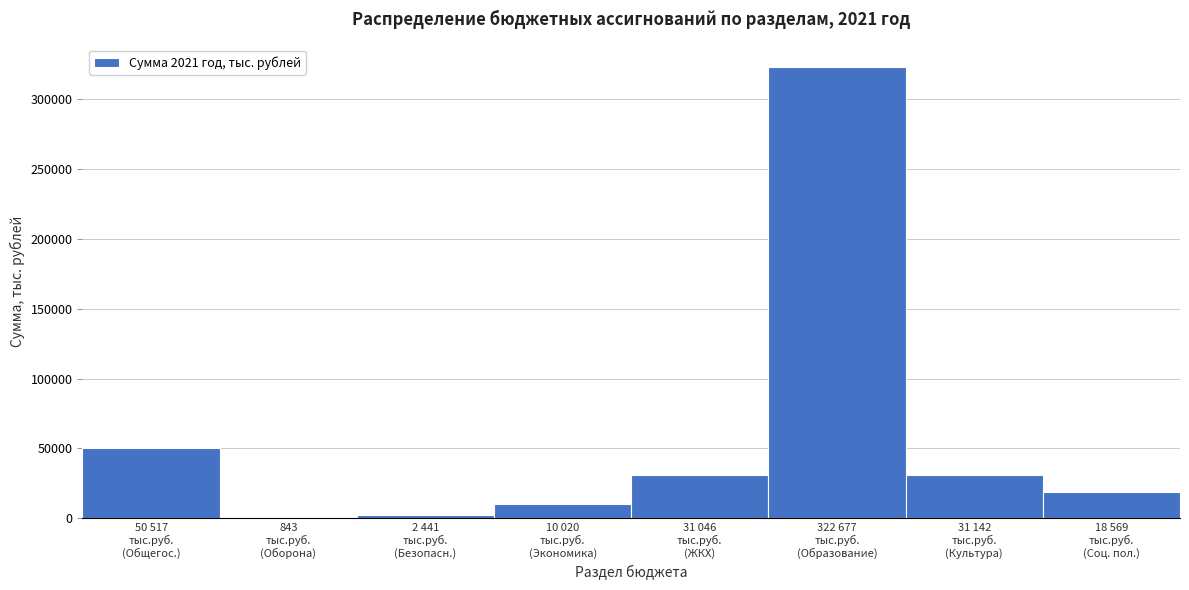

What is the maximum value shown in the chart?

322676.7